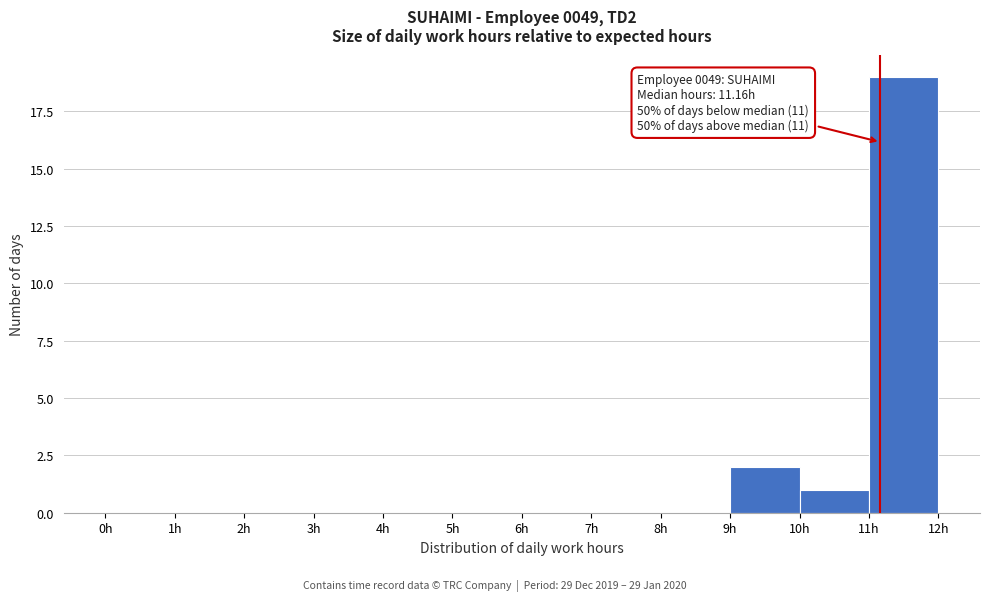

Over which range of the x-axis is the bar tallest?

11 to 12